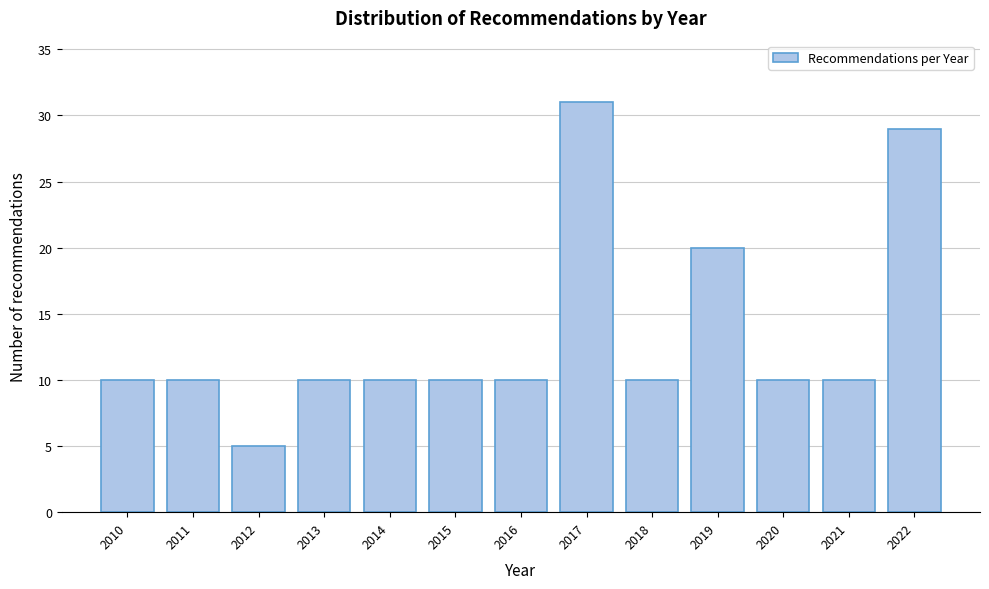

Reading right to left, transcribe all the data shown in this chart.

2022=29	2021=10	2020=10	2019=20	2018=10	2017=31	2016=10	2015=10	2014=10	2013=10	2012=5	2011=10	2010=10